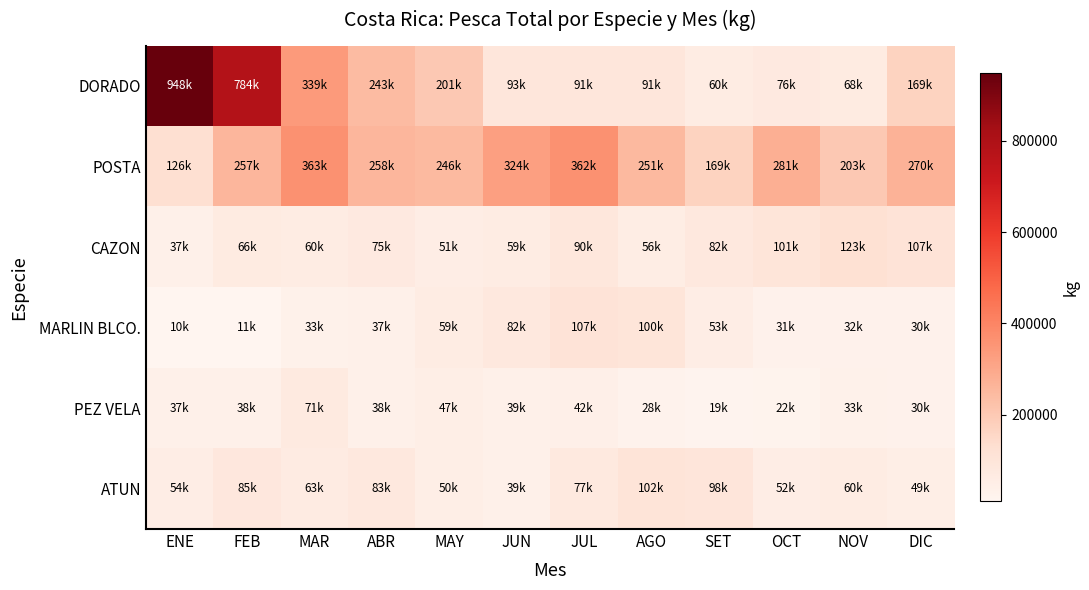

How many series are shown in this chart?

6